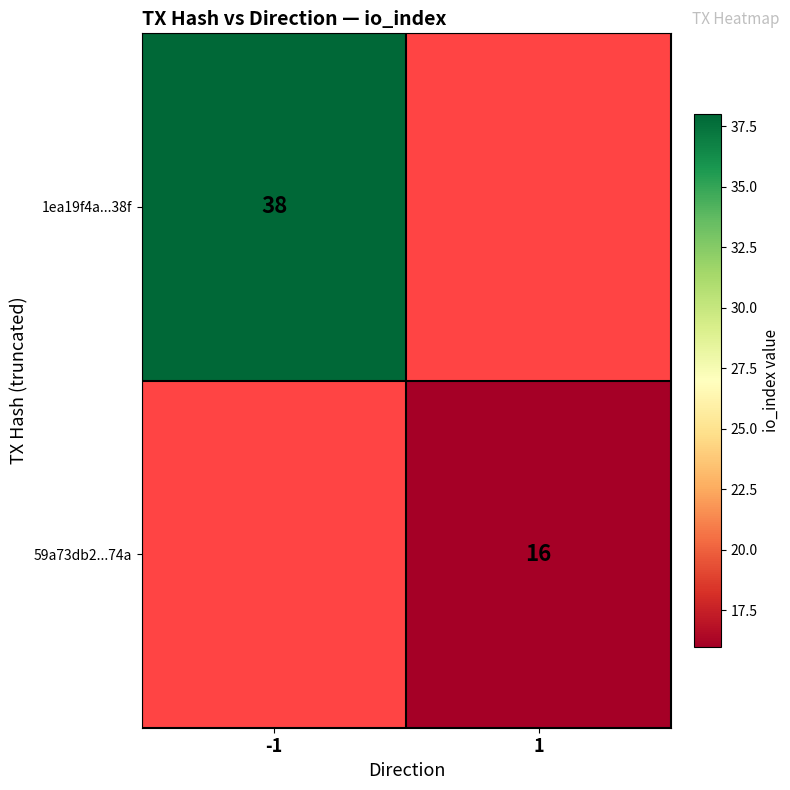

The 1ea19f4a...38f series shows 12.9 at -1. True or false?

False